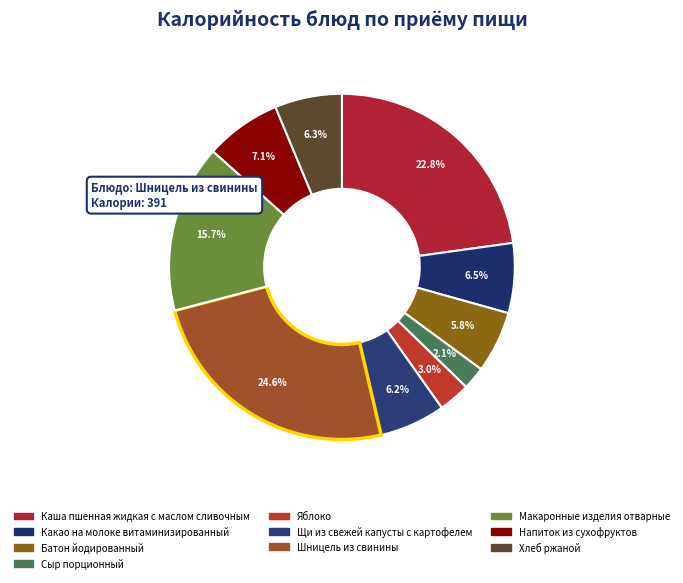

Rank the categories by value from lowest to highest.

Сыр порционный, Яблоко, Батон йодированный, Щи из свежей капусты с картофелем, Хлеб ржаной, Какао на молоке витаминизированный, Напиток из сухофруктов, Макаронные изделия отварные, Каша пшенная жидкая с маслом сливочным, Шницель из свинины